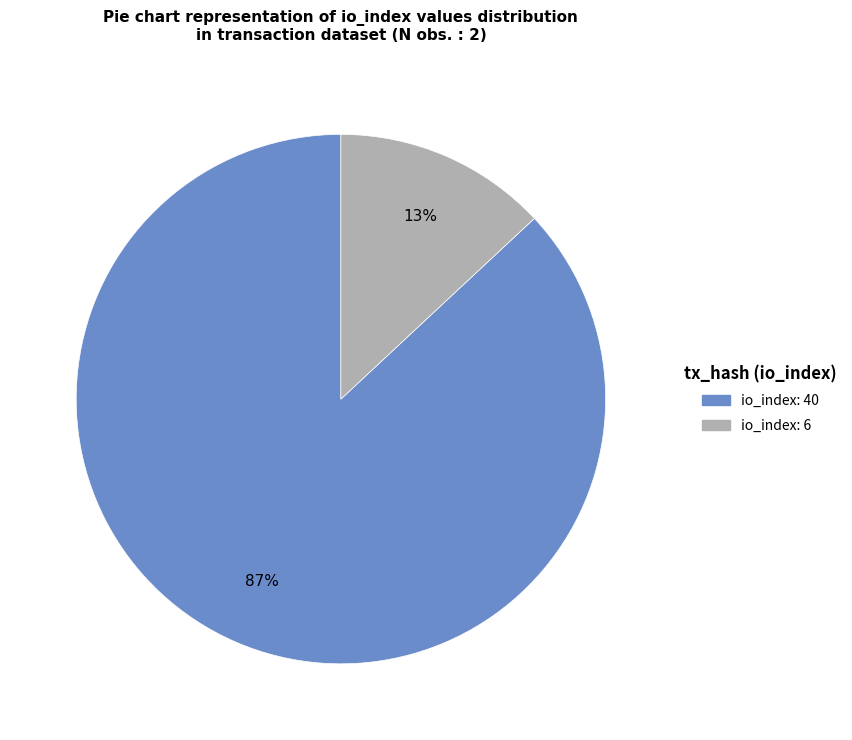

Count the number of slices in the pie.

2